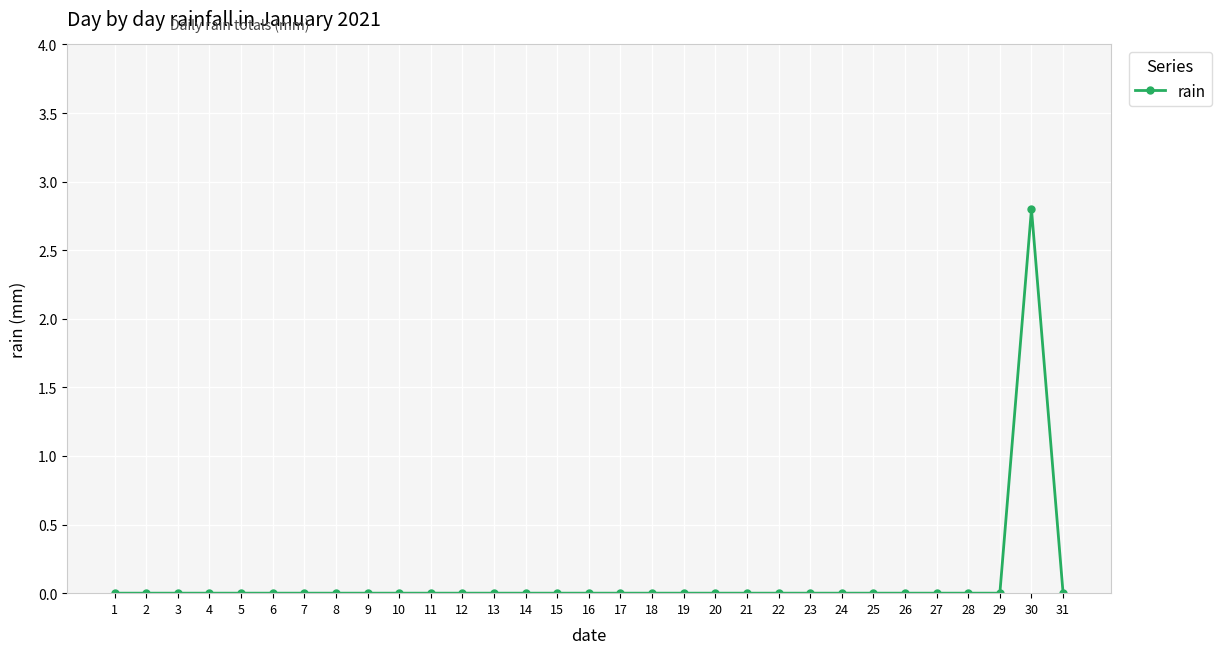

Is it true that the value at 14 is -1.6?

False